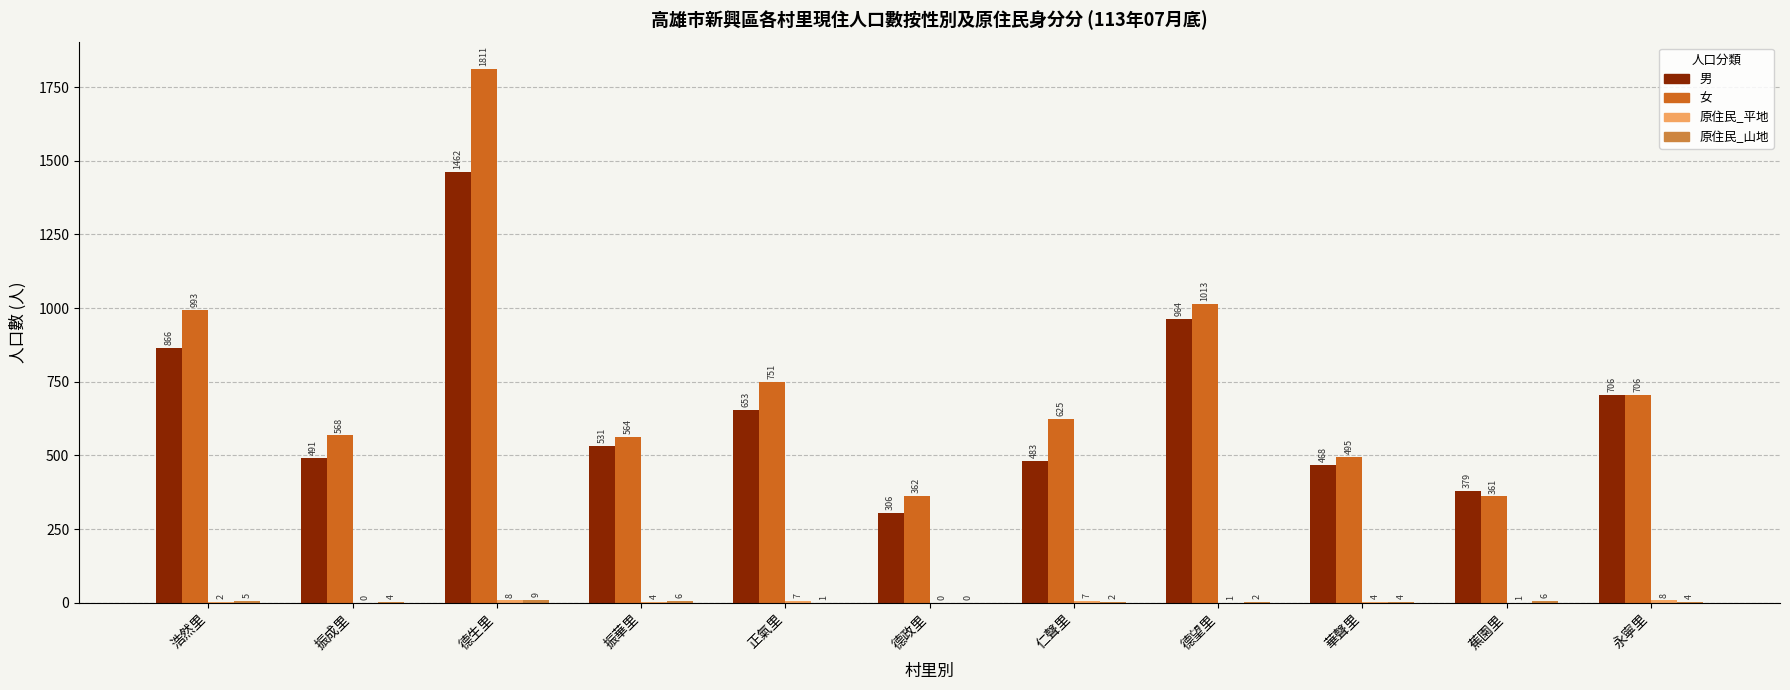

At which category is the sum across all series the highest?

德生里